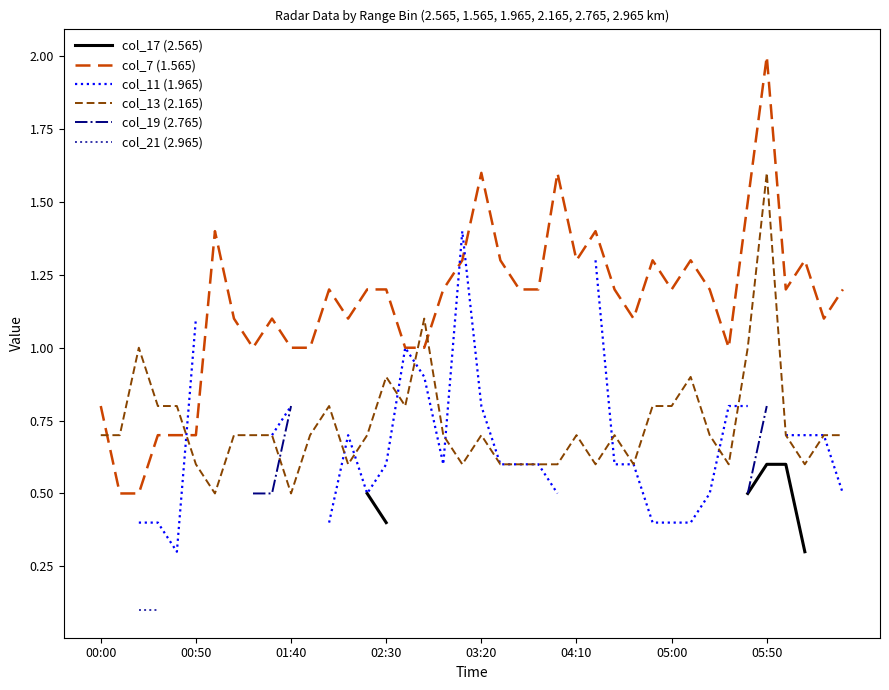

What is the smallest value displayed?

0.1